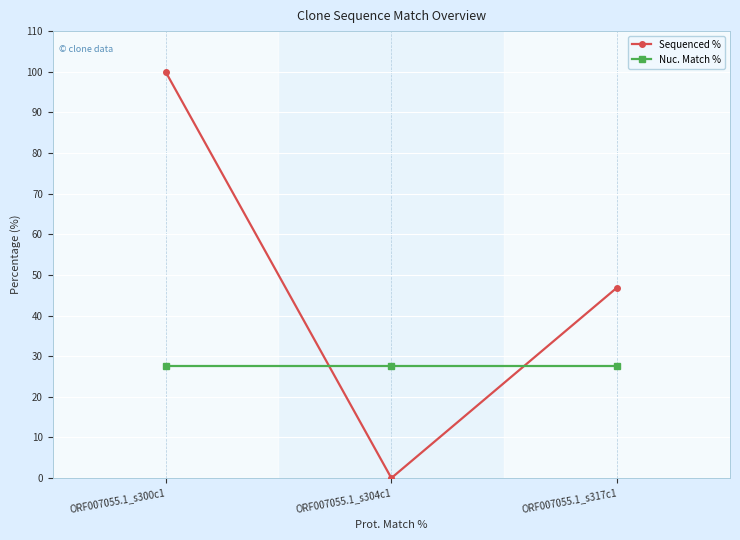

Which category has the lowest value across all series?

ORF007055.1_s304c1